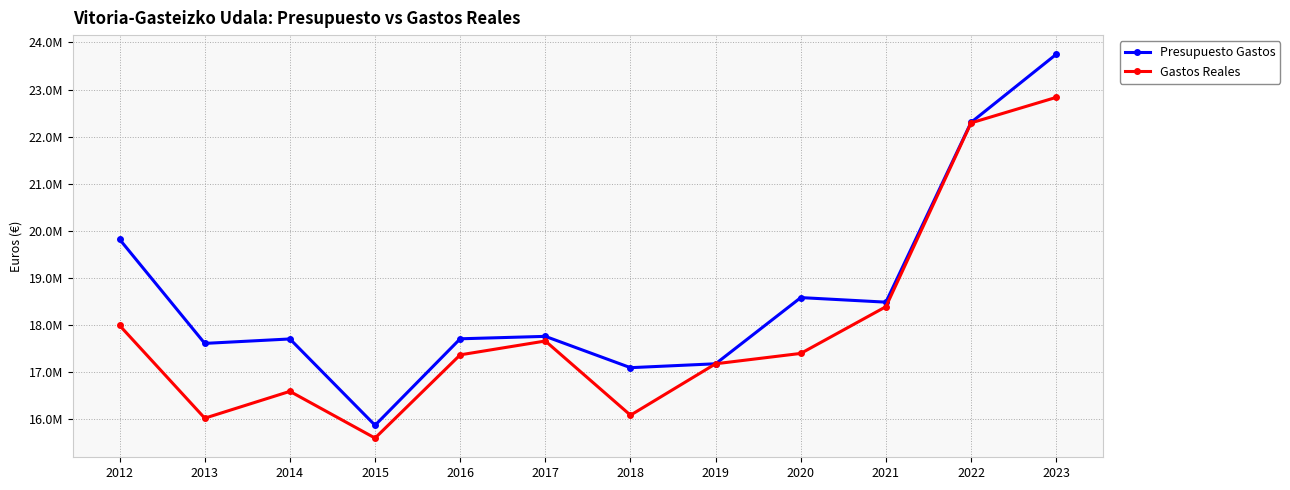

True or false: Gastos Reales and Presupuesto Gastos cross at least once.

False